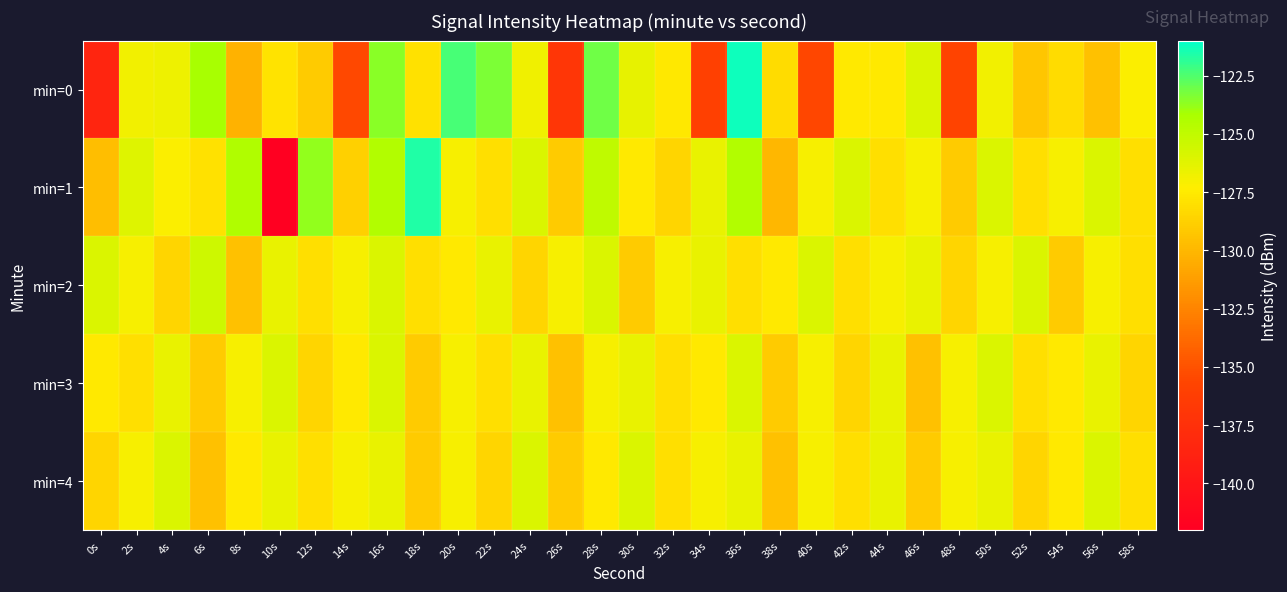

Which series changed the most between 18s and 50s?

min=1